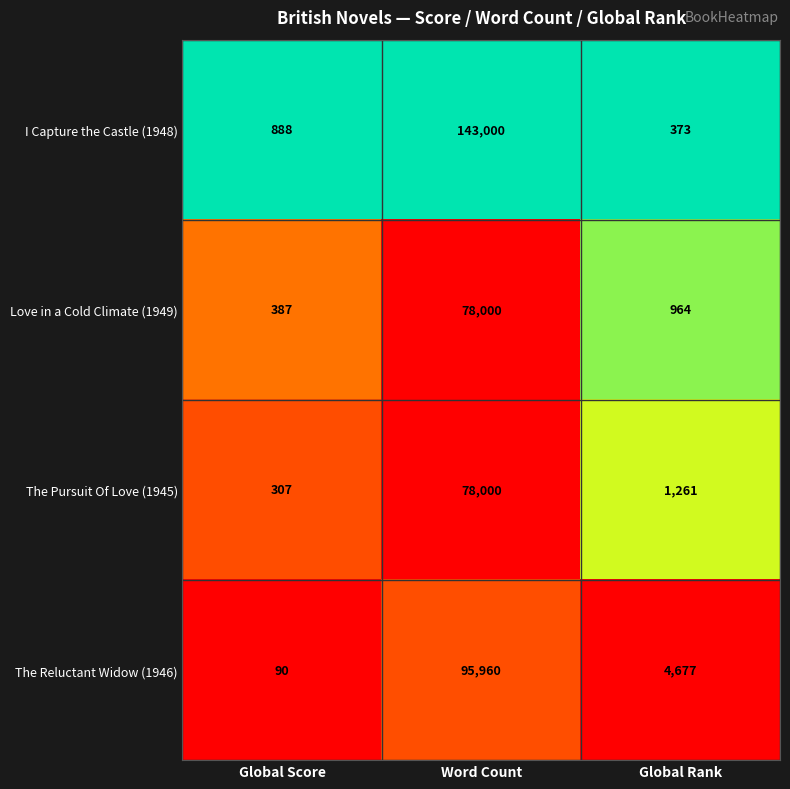

The The Pursuit Of Love (1945) series shows 91 at Global Score. True or false?

False